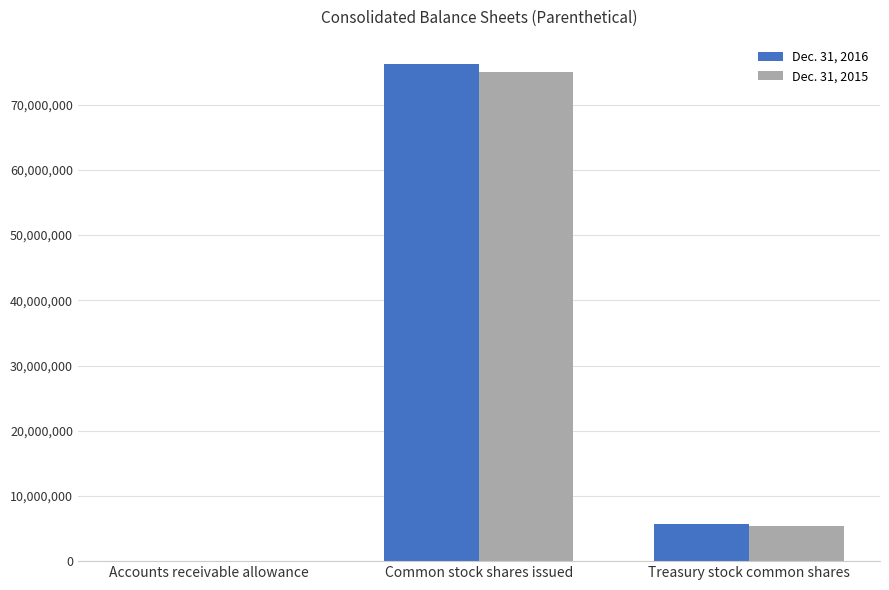

True or false: Dec. 31, 2015 has a value of 5383970 at Treasury stock common shares.

True